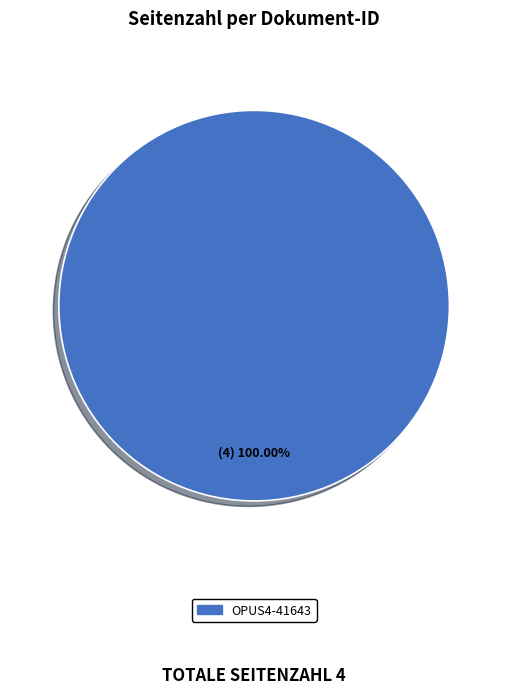

Is there a majority slice in this chart?

Yes